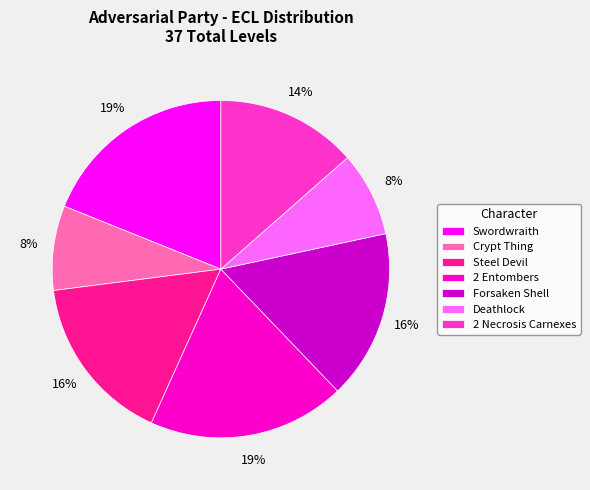

Is it true that Forsaken Shell is 16% of the pie?

True